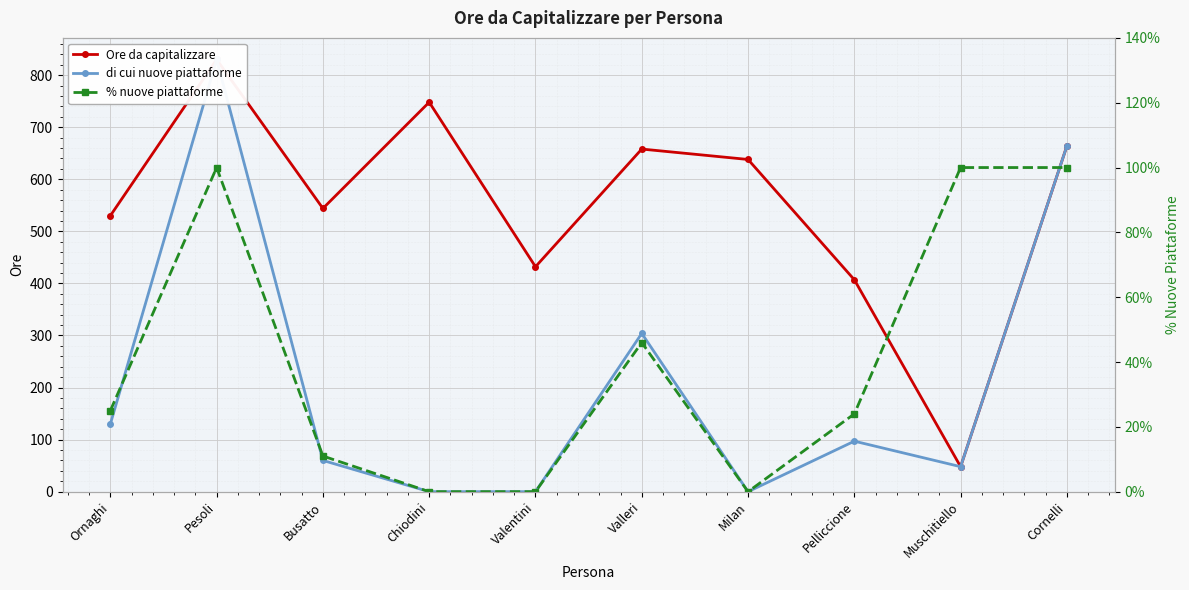

What is the difference between the highest and lowest values at Ornaghi?

529.8